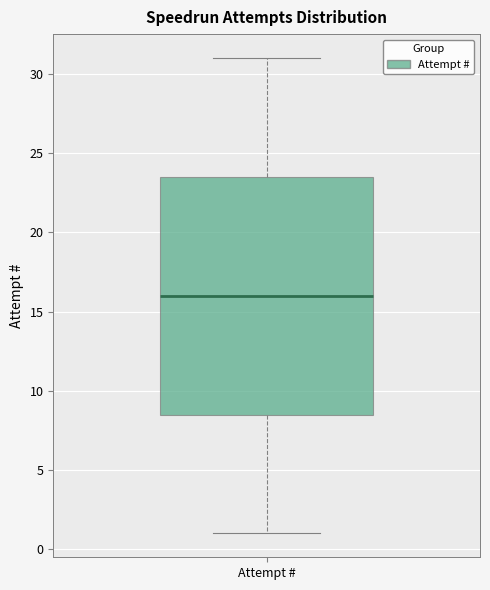

Transcribe this box plot: give where the median line is, the range the box spans, and where the two whiskers end, as read against the y-axis. The values are not printed on the chart, so give them approximately, as read against the axis.

median 16.0, box 8.5 to 23.5, whiskers 1.0 to 31.0